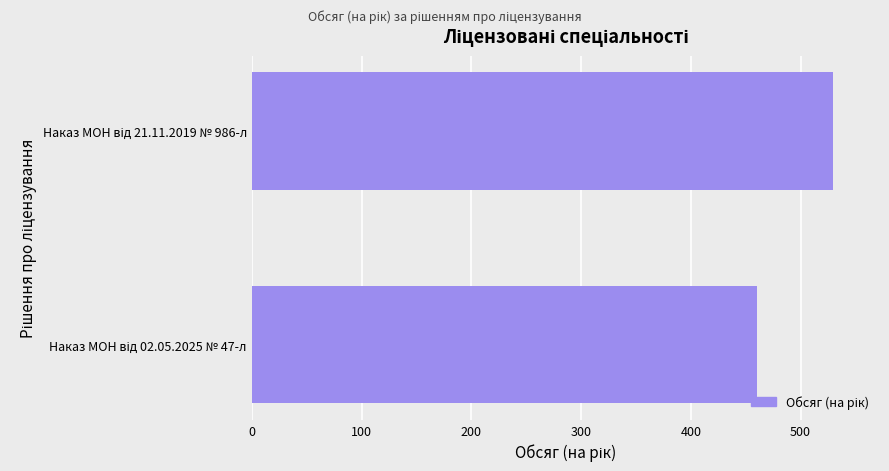

What is the difference between the maximum and minimum values?

70